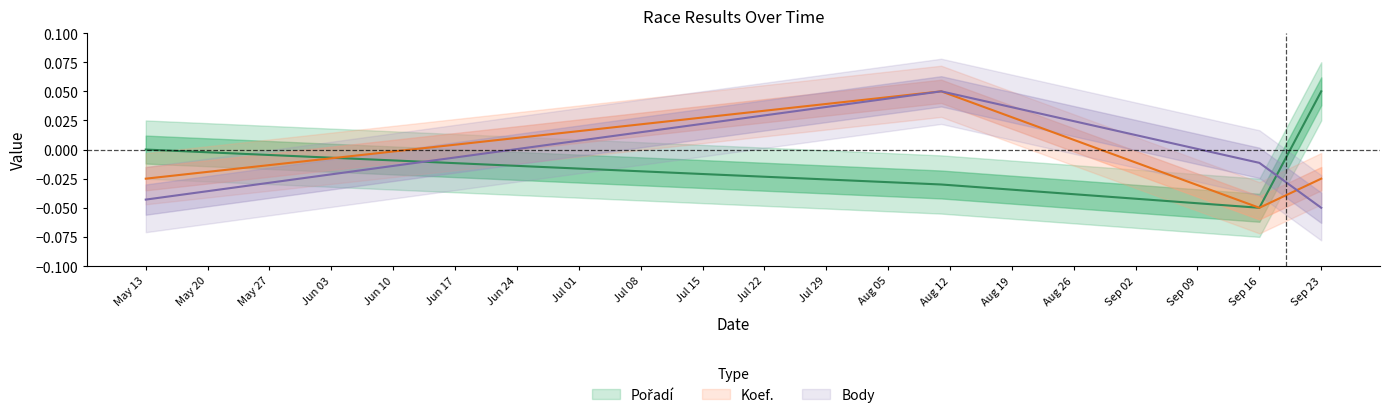

How many data points in Body_scaled are less than 0?

3